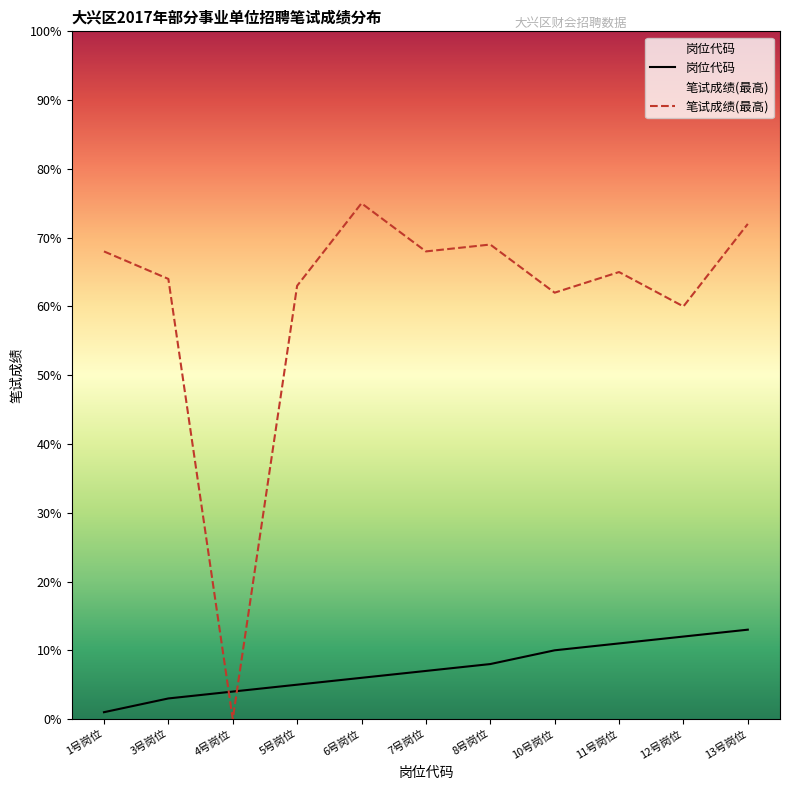

Between 6号岗位 and 7号岗位, which series saw the biggest shift?

笔试成绩(最高)